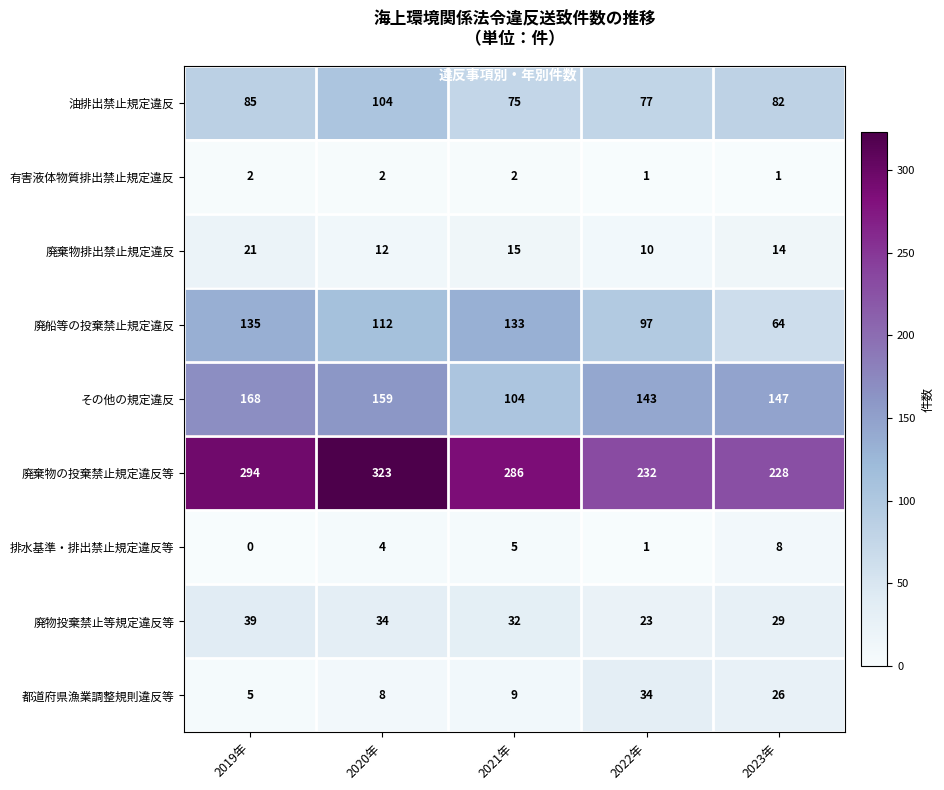

What is the difference between the 廃棄物の投棄禁止規定違反等 values at 2019年 and 2023年?

66